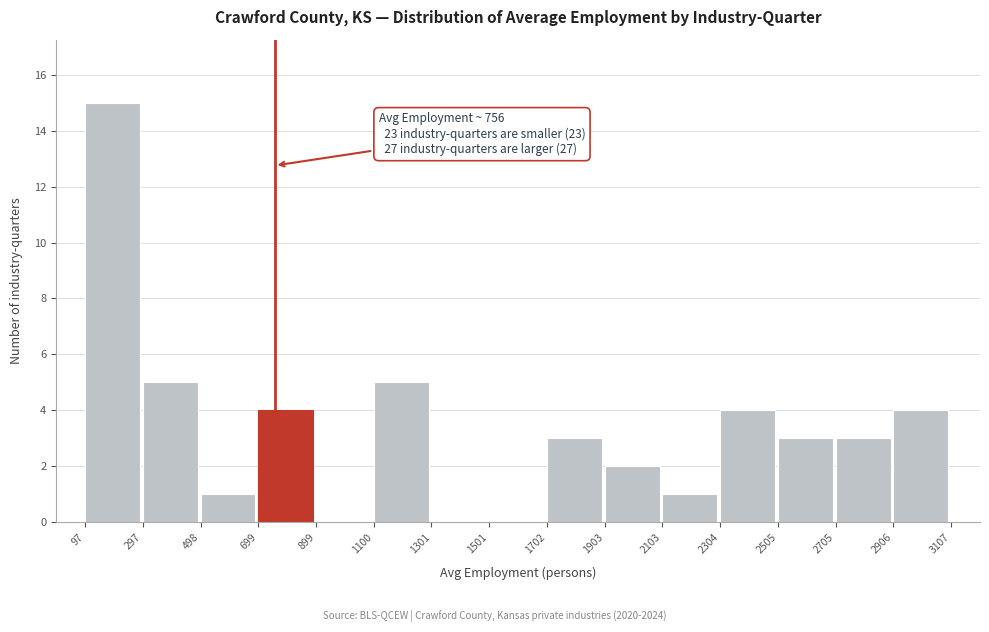

Which range on the x-axis has the tallest bar?

97 to 297